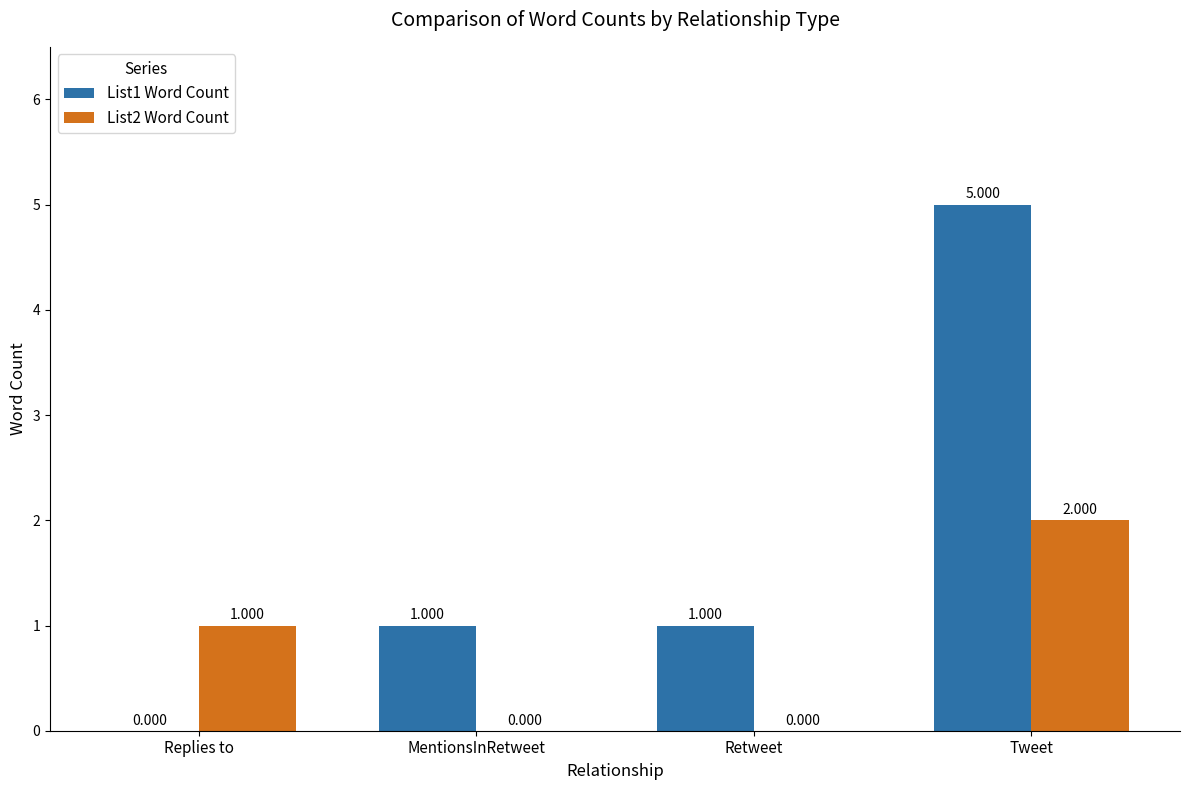

How many values in List1 Word Count are above zero?

3